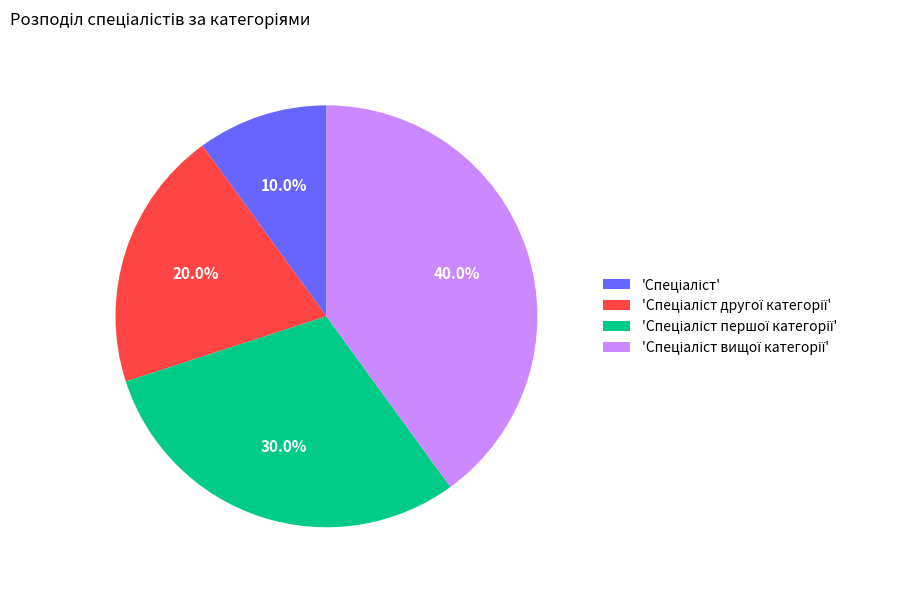

Does any single category account for the majority?

No